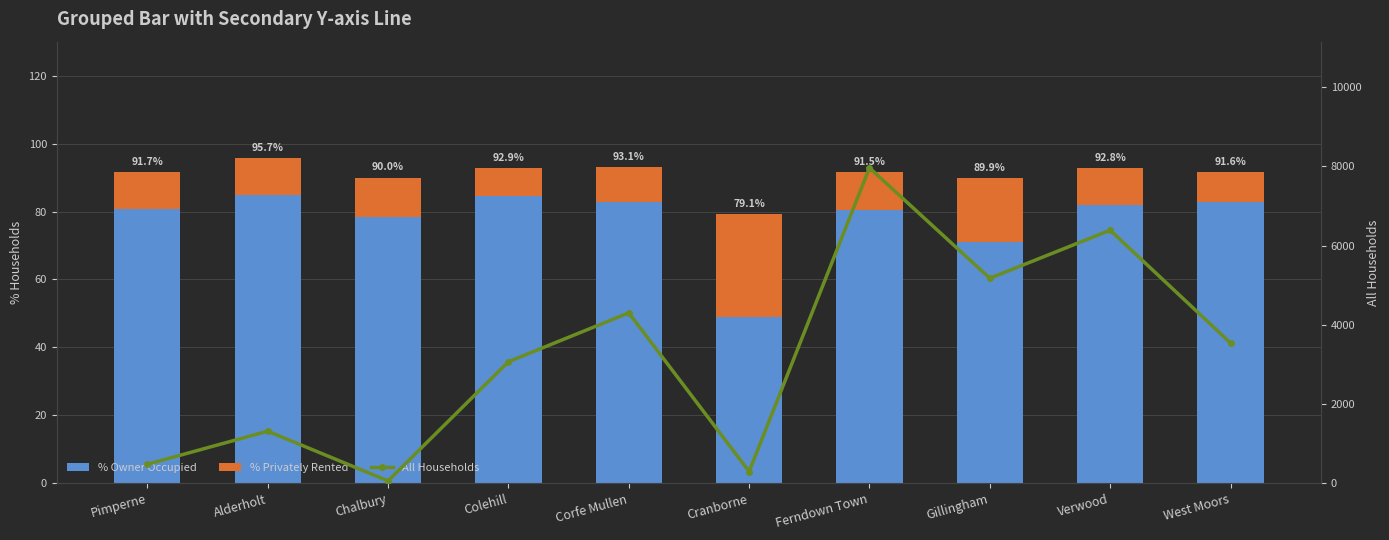

Is it true that % Privately Rented equals 46.1 at Cranborne?

False